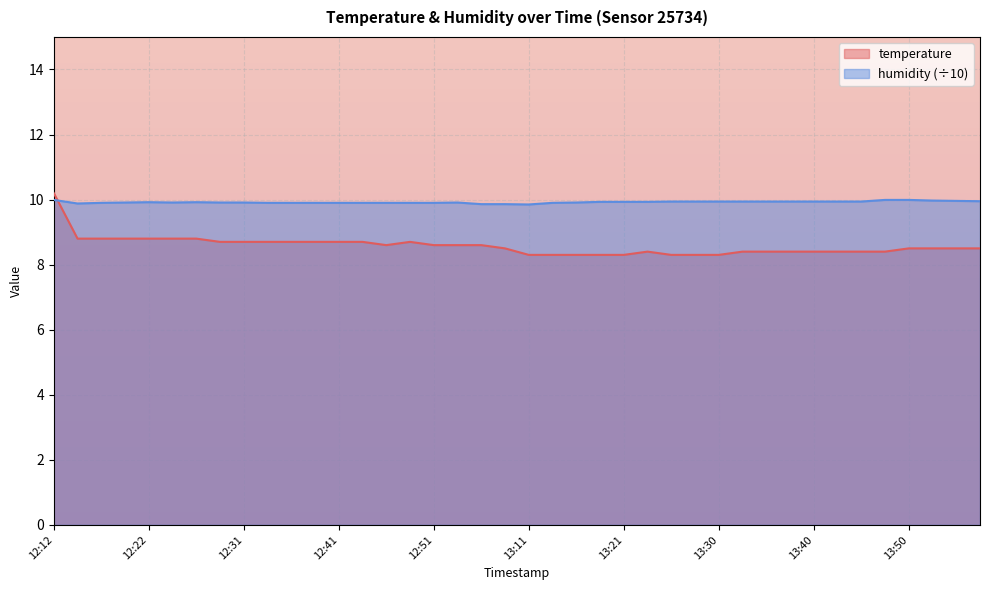

What is the label of the 29th point from the left?

13:30